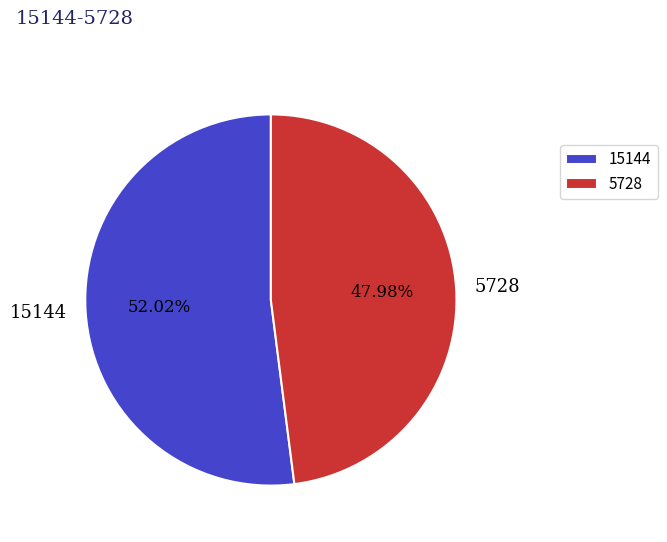

Which category accounts for the majority?

15144